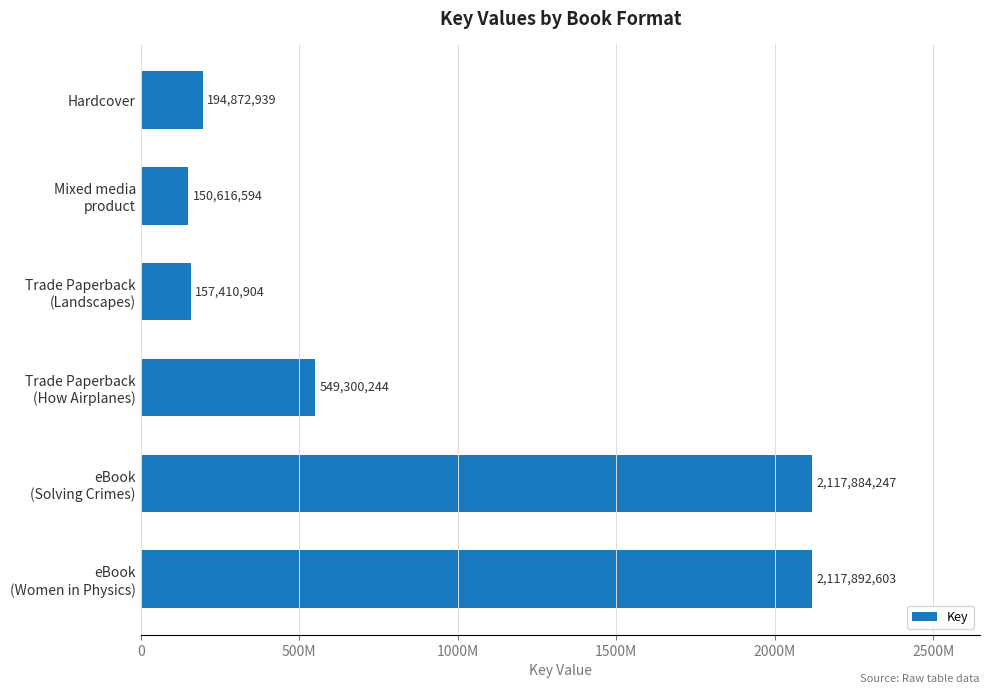

Does the chart contain any negative values?

No